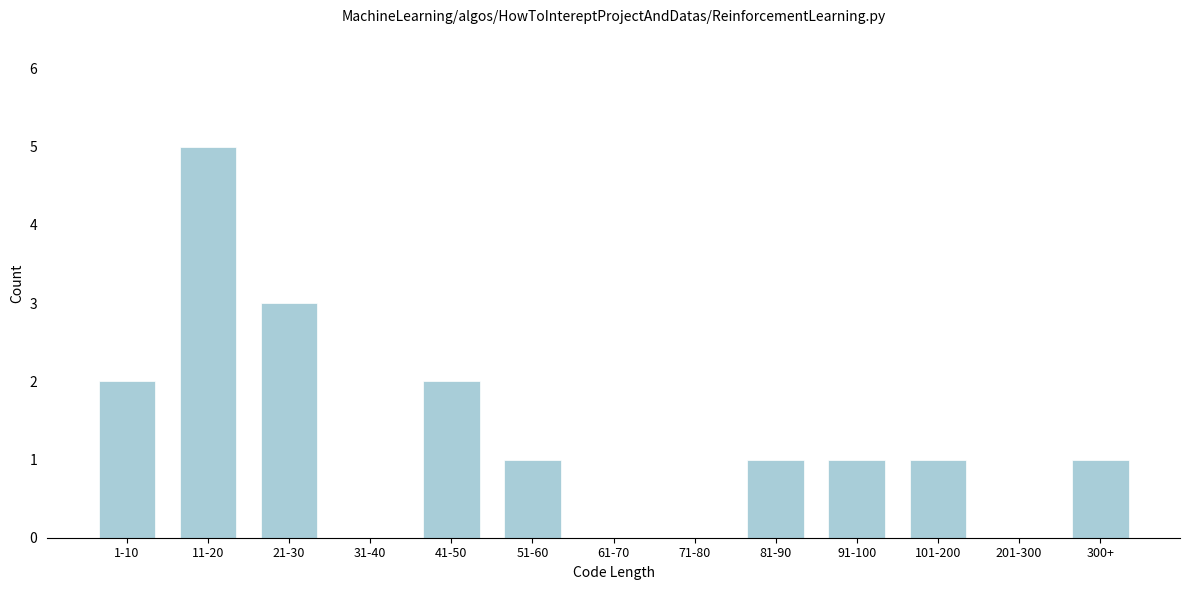

Reading left to right, transcribe all the data shown in this chart.

1-10=2	11-20=5	21-30=3	31-40=0	41-50=2	51-60=1	61-70=0	71-80=0	81-90=1	91-100=1	101-200=1	201-300=0	300+=1